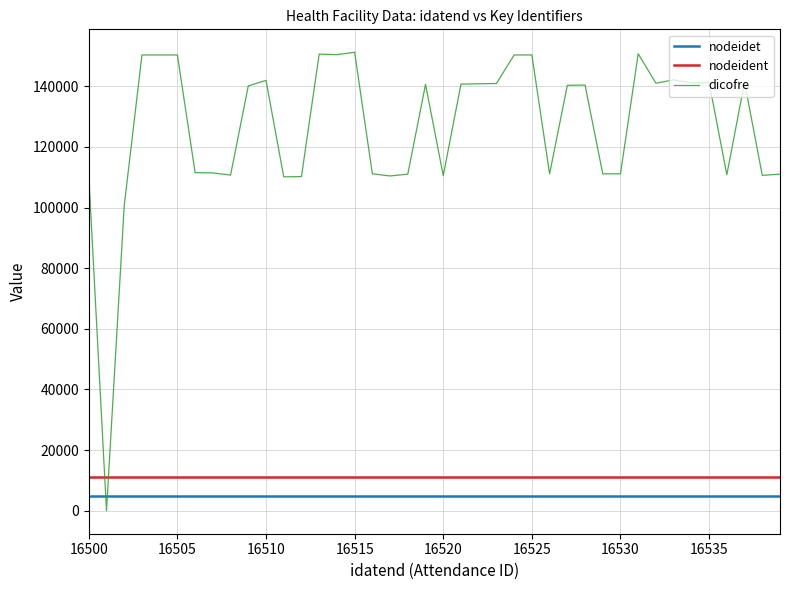

Which series has the largest total across all categories?

dicofre